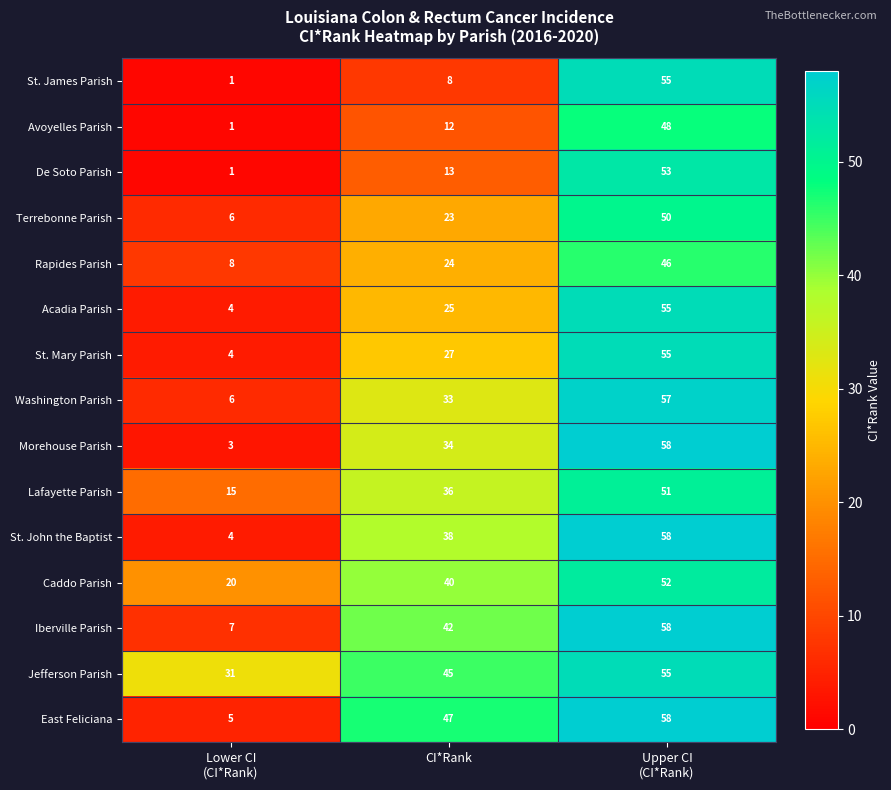

Count the number of data series in this chart.

15